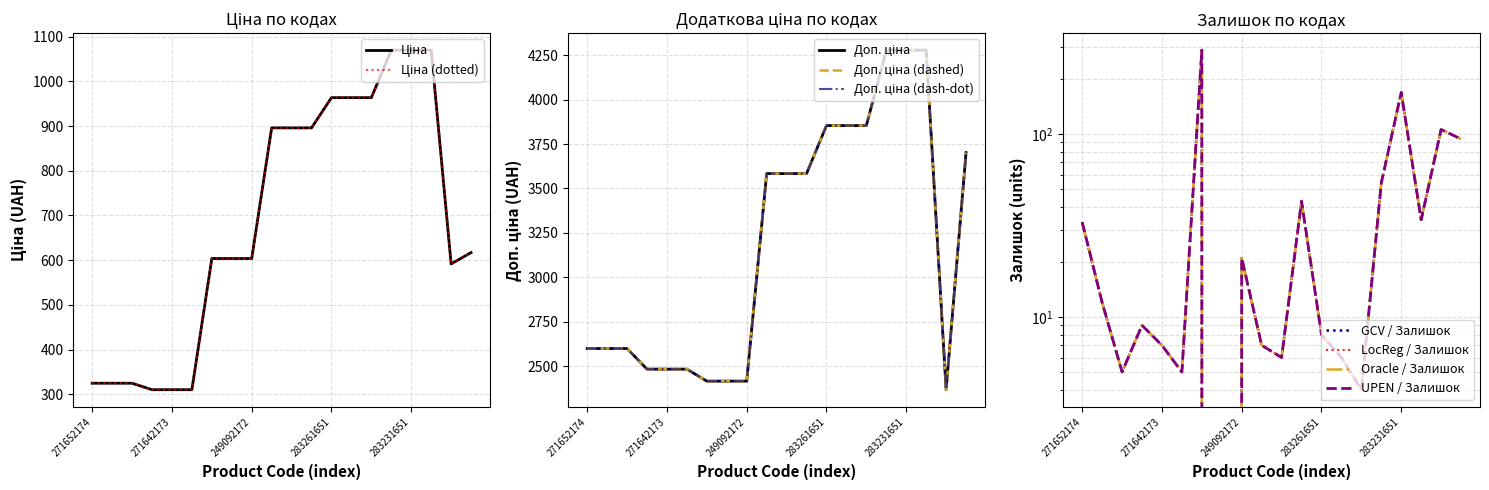

What is the total value across all series at 249092172?

3039.6